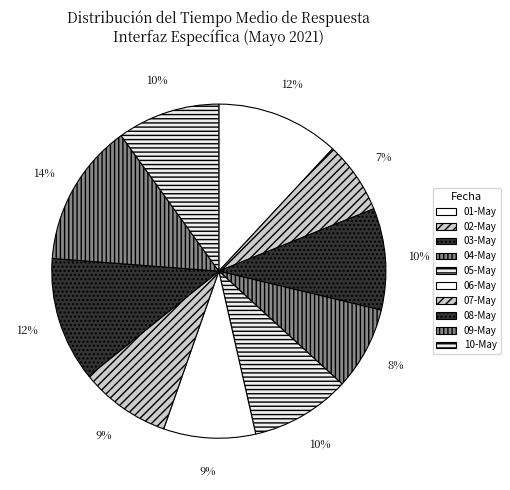

Count the number of slices in the pie.

10